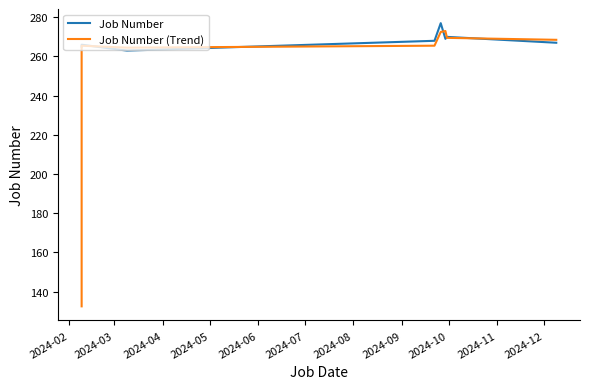

Which series changed the most between 2024-05 and 2024-07?

Job Number (Trend)